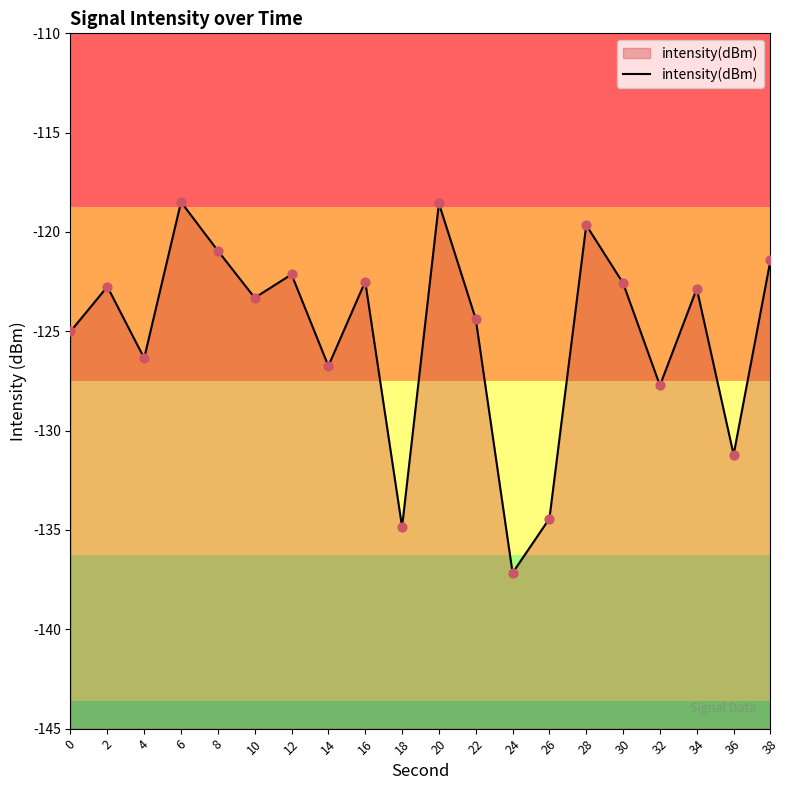

What is the change in value from 12 to 26?

-12.3